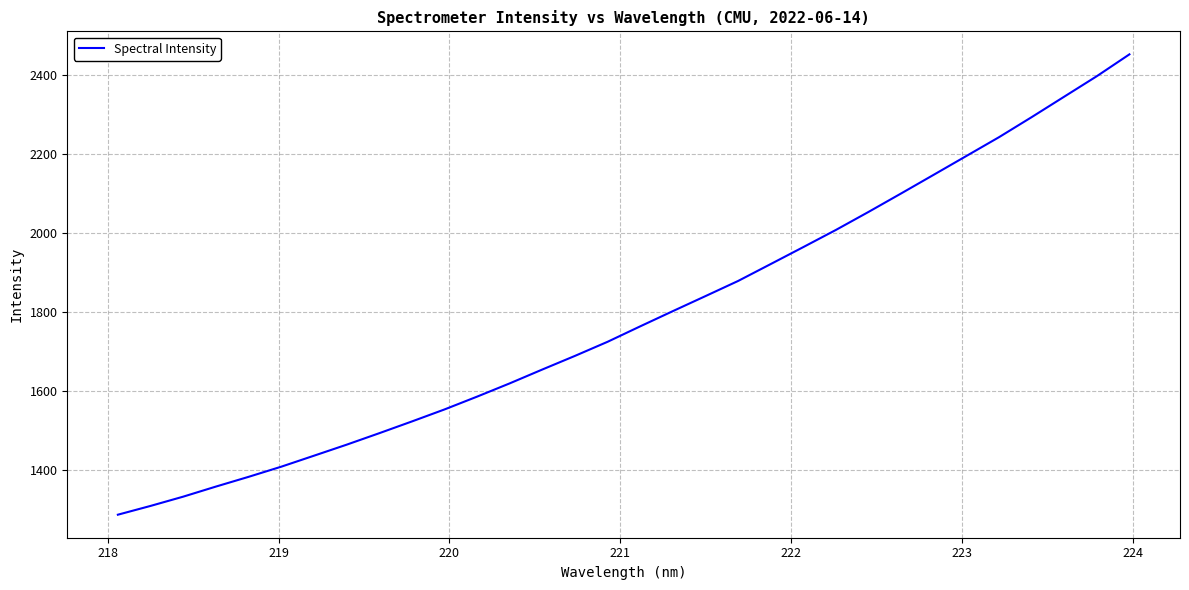

What is the difference between the maximum and minimum values?

1165.4